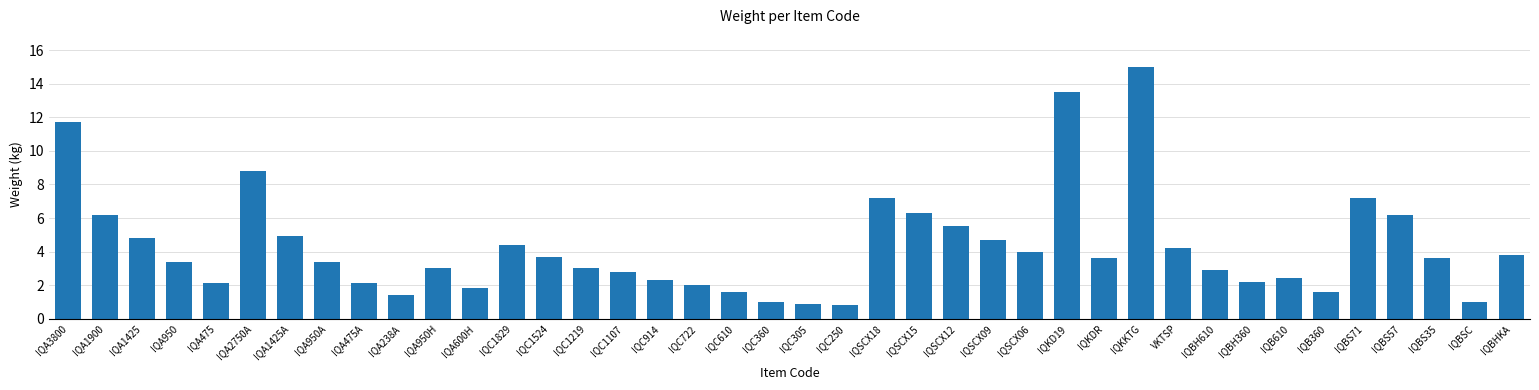

What is the sum of all values?

171.0